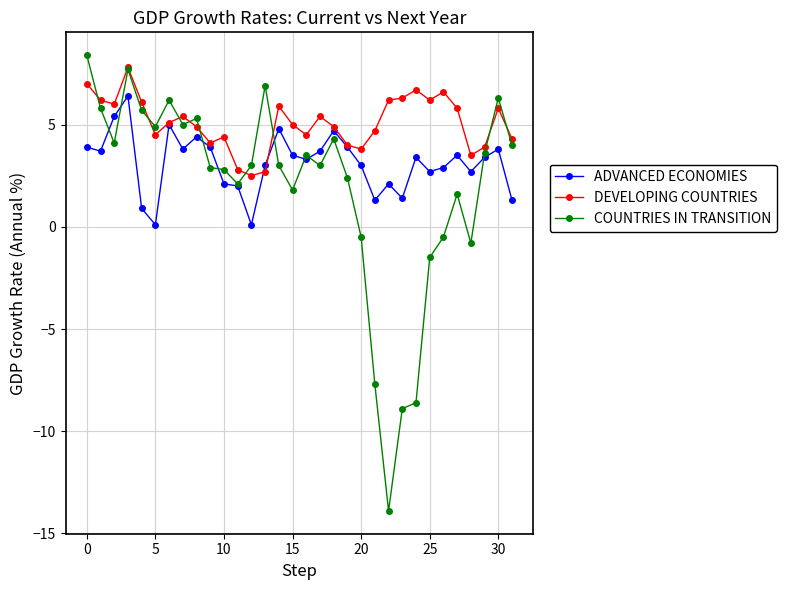

Rank the series by their average value, from highest to lowest.

DEVELOPING COUNTRIES, ADVANCED ECONOMIES, COUNTRIES IN TRANSITION